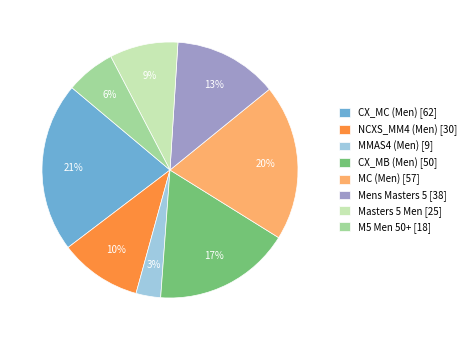

Approximately how many times larger is the value at MMAS4 (Men) compared to CX_MC (Men)?

0.1